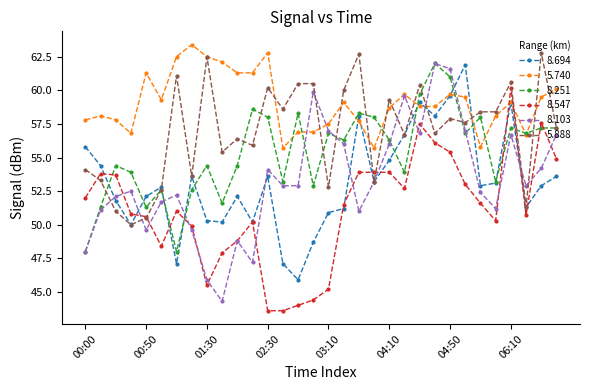

Is this an area chart (filled region under the line)?

No